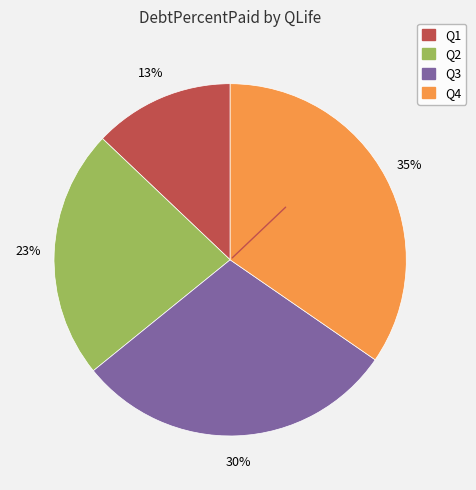

To the nearest percent, what is the difference between the largest and smallest slice percentages?

22%